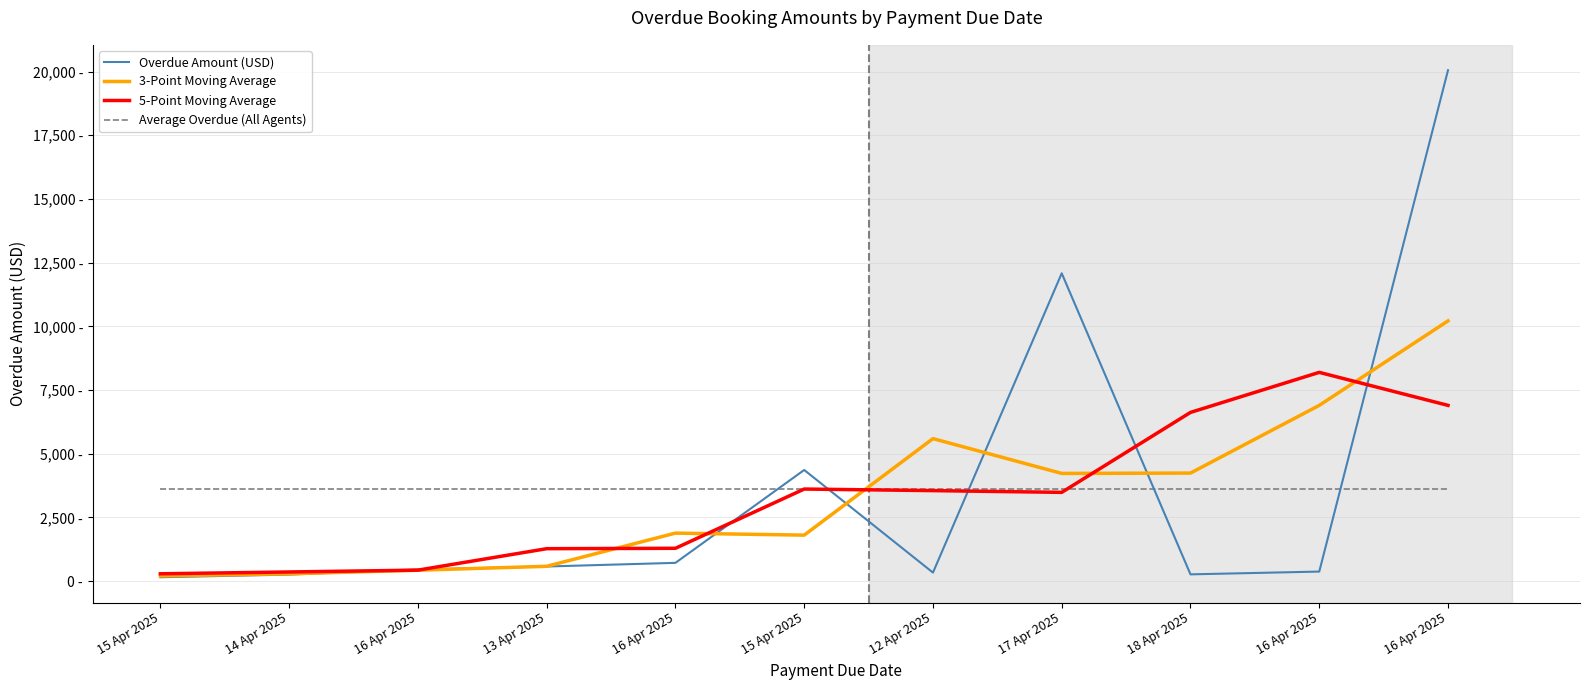

What is the difference between the highest and lowest values at 16 Apr 2025?

3174.0